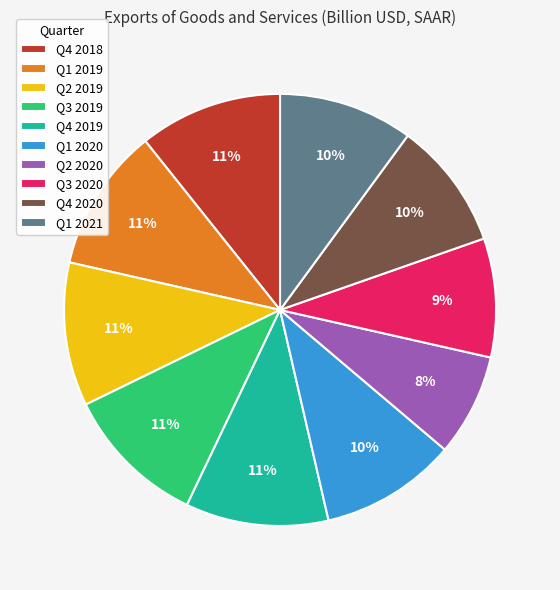

Which slice is the smallest?

Q2 2020